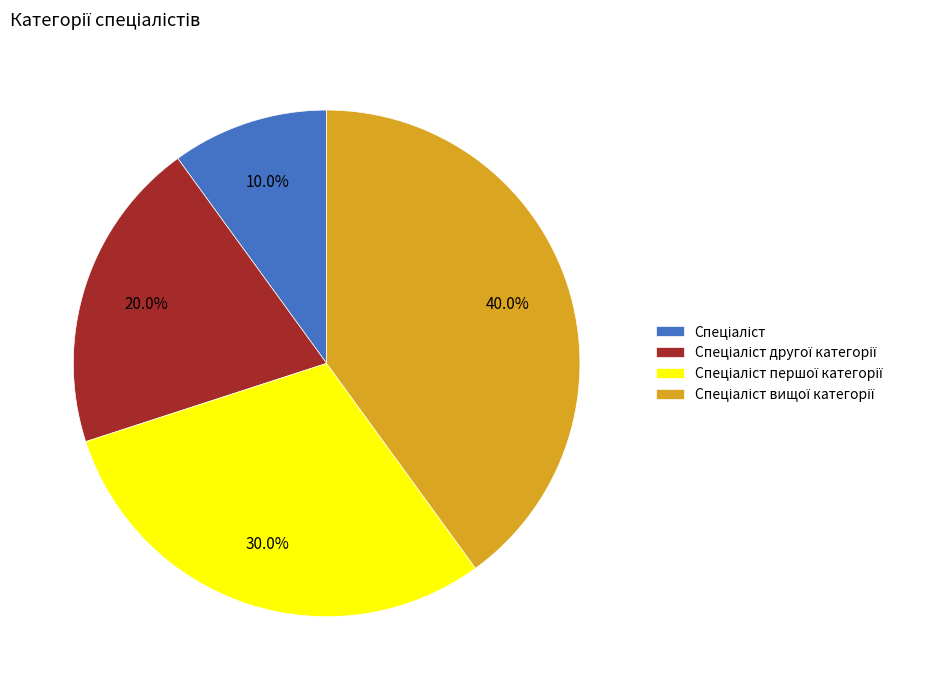

Does any single category account for the majority?

No